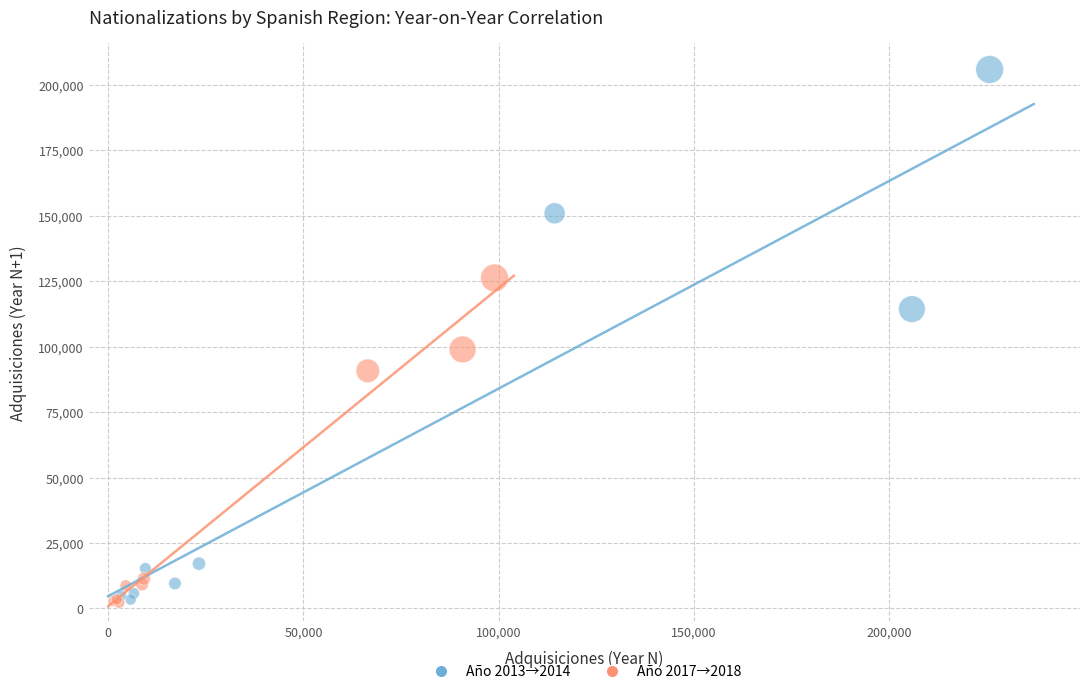

Which series has the widest spread of Y values?

Año 2013→2014